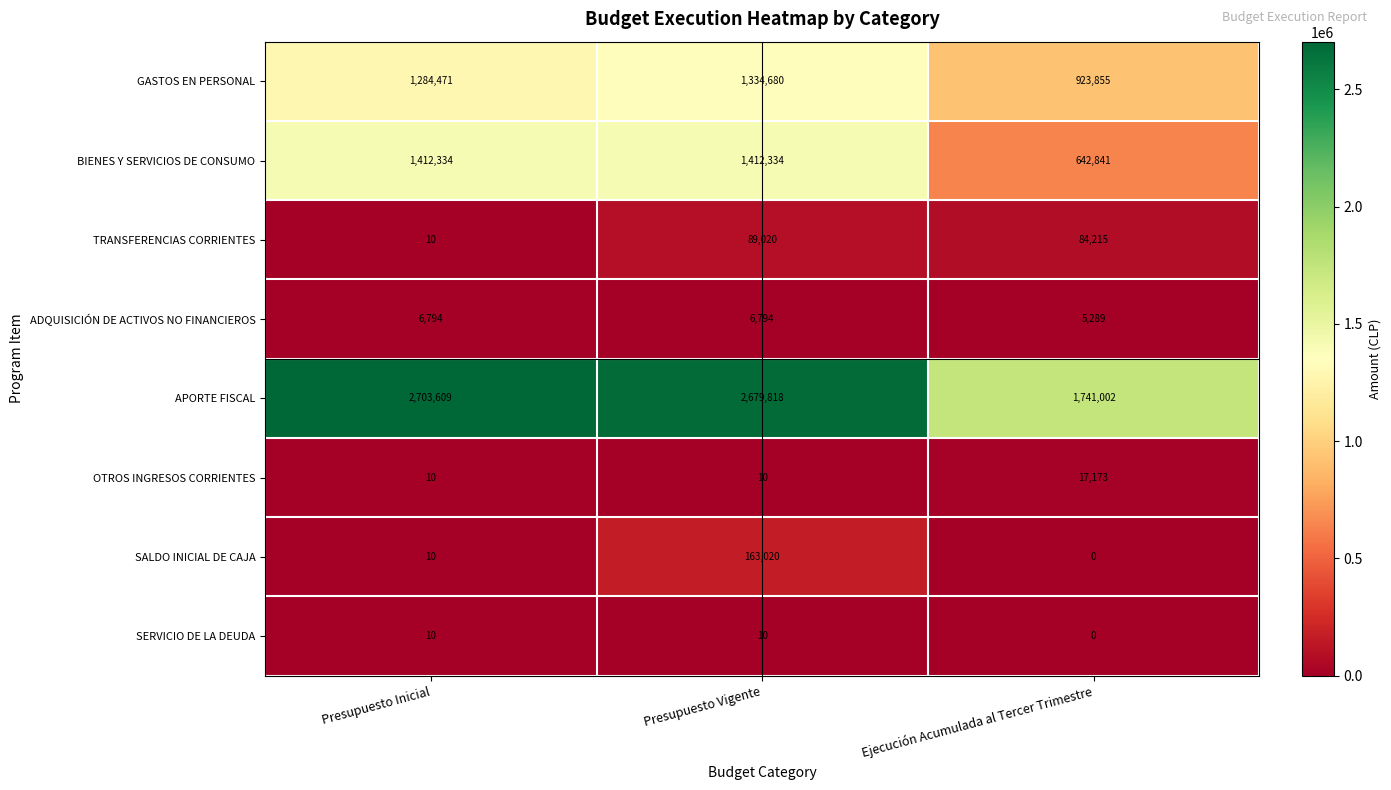

Rank the series by their maximum value, from highest to lowest.

APORTE FISCAL, BIENES Y SERVICIOS DE CONSUMO, GASTOS EN PERSONAL, SALDO INICIAL DE CAJA, TRANSFERENCIAS CORRIENTES, OTROS INGRESOS CORRIENTES, ADQUISICIÓN DE ACTIVOS NO FINANCIEROS, SERVICIO DE LA DEUDA